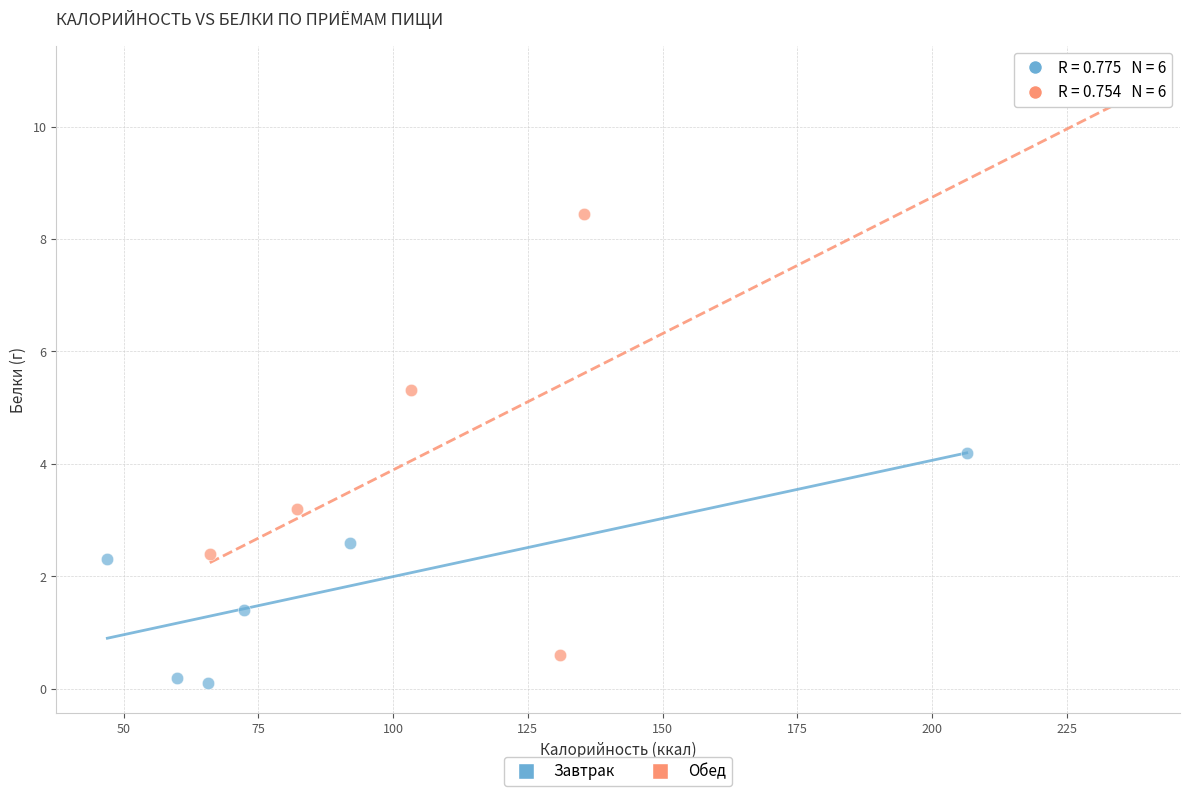

Which series has the largest Y range (max minus min)?

Обед